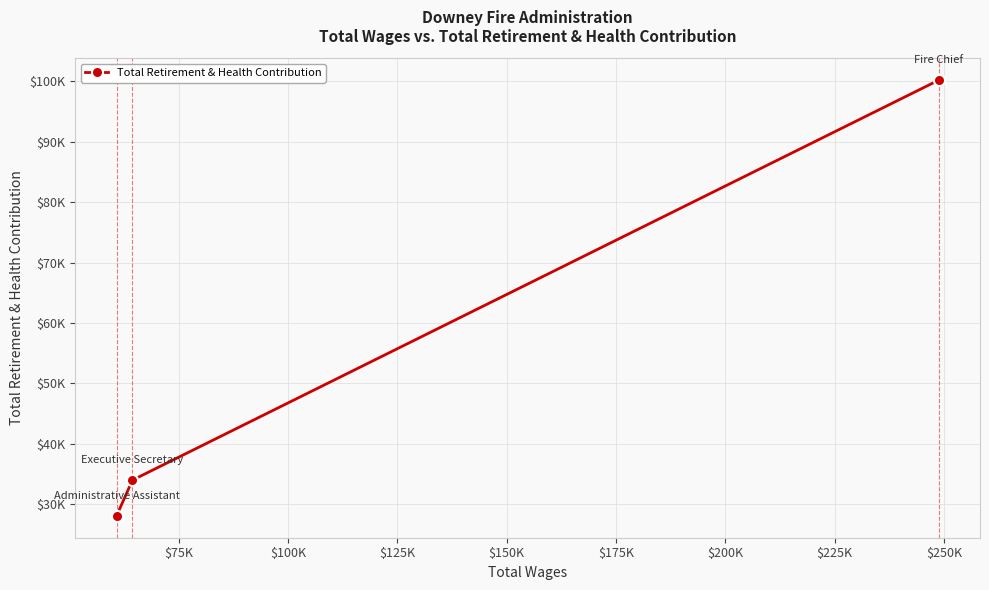

Does the chart have visible grid lines?

Yes